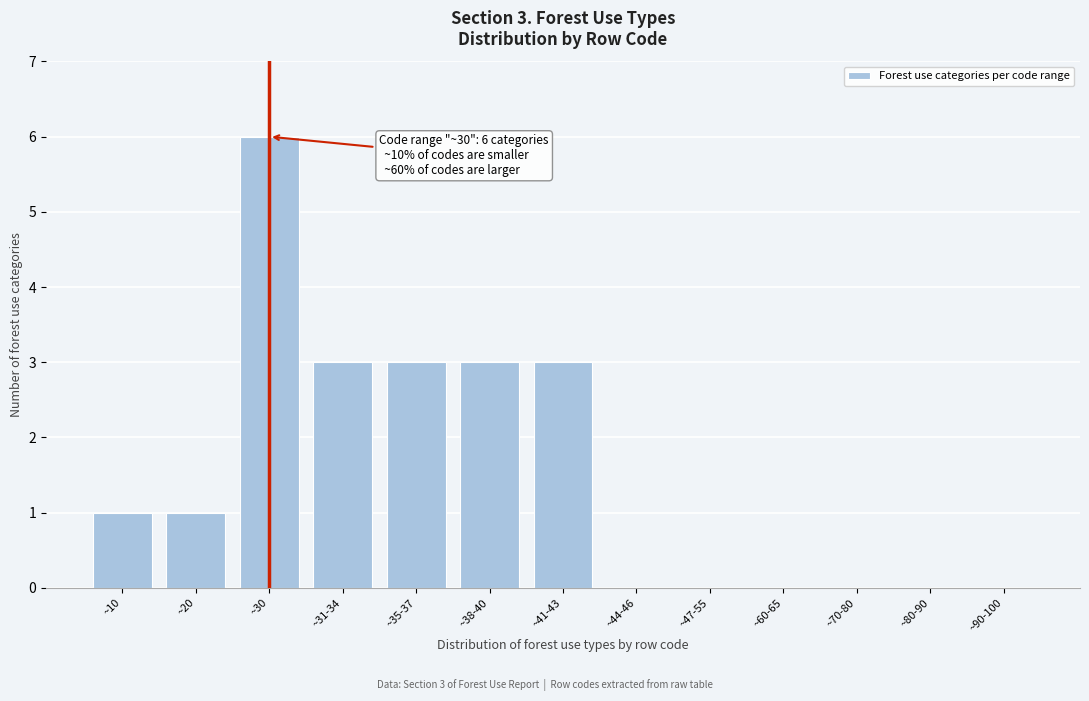

Reading left to right, what are all the values shown in this chart?

~10=1	~20=1	~30=6	~31-34=3	~35-37=3	~38-40=3	~41-43=3	~44-46=0	~47-55=0	~60-65=0	~70-80=0	~80-90=0	~90-100=0